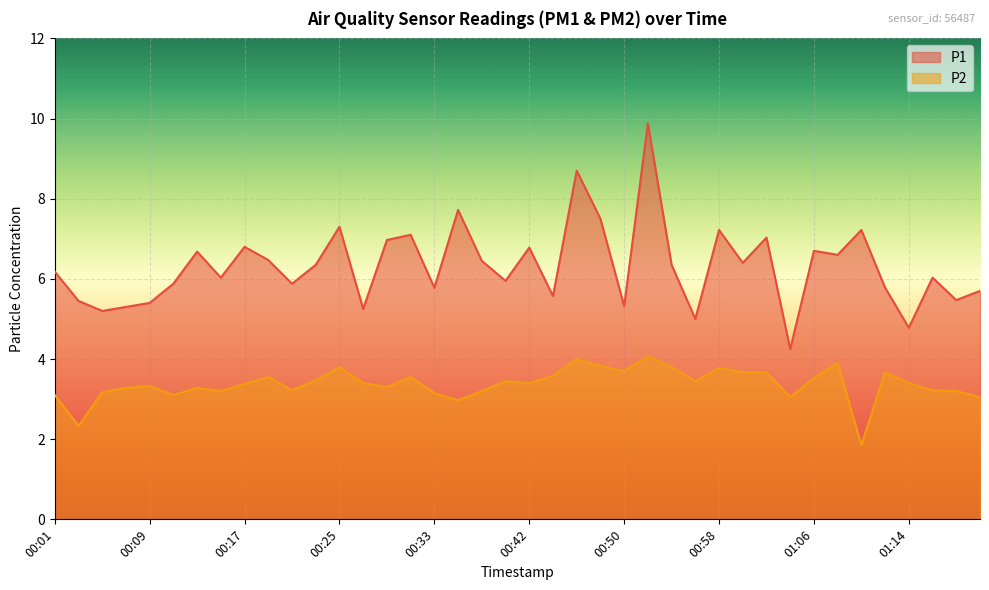

What is the minimum value for P1?

4.2